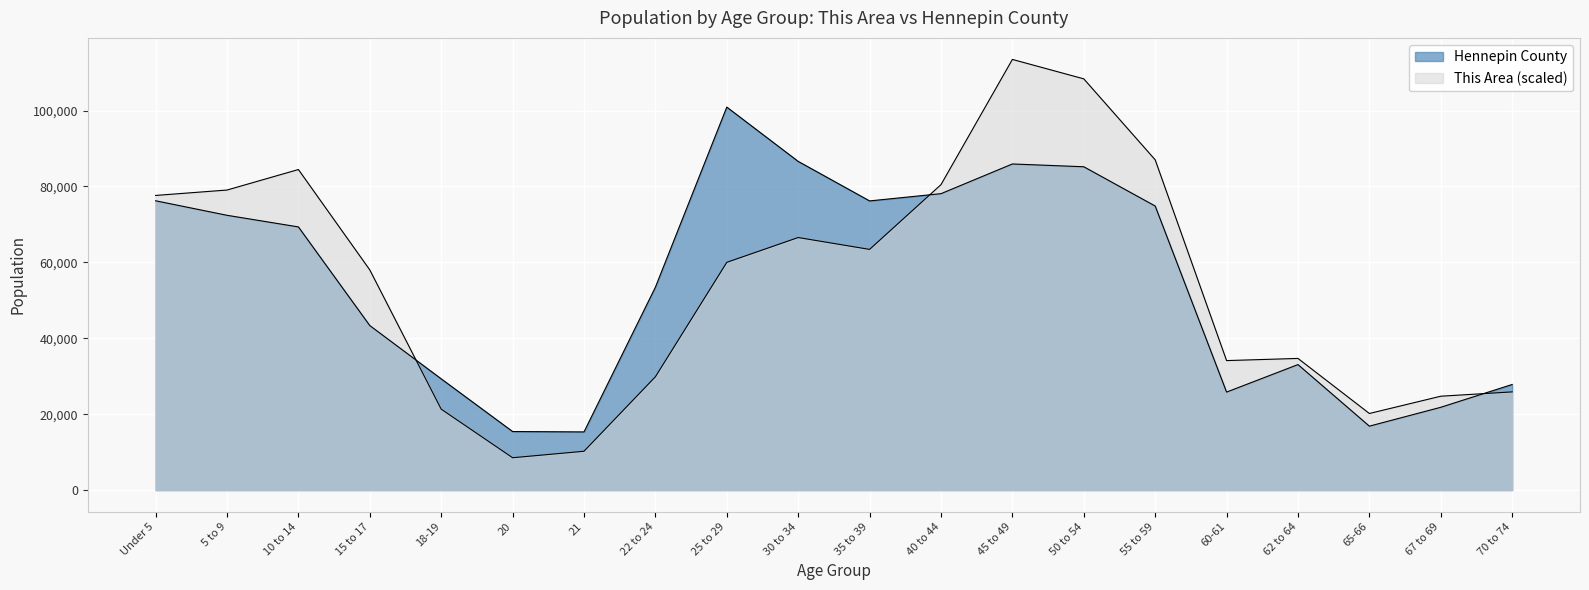

What is the sum of the Hennepin County values at 50 to 54 and 40 to 44?

163306.0